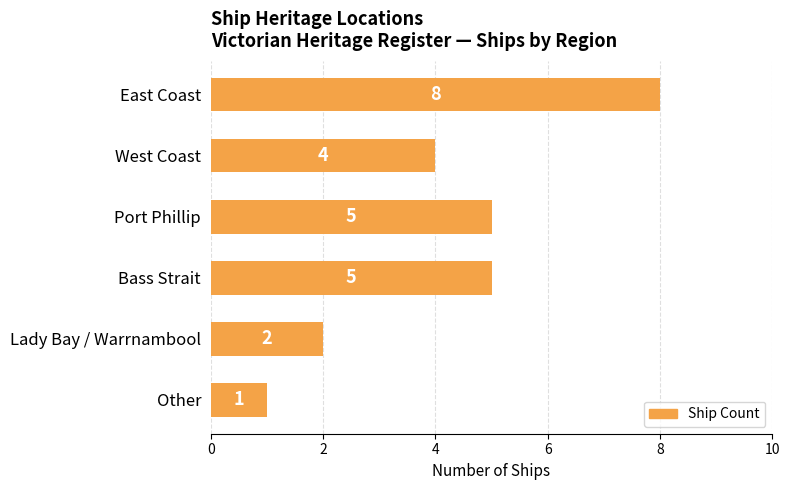

What position from the top is East Coast?

1